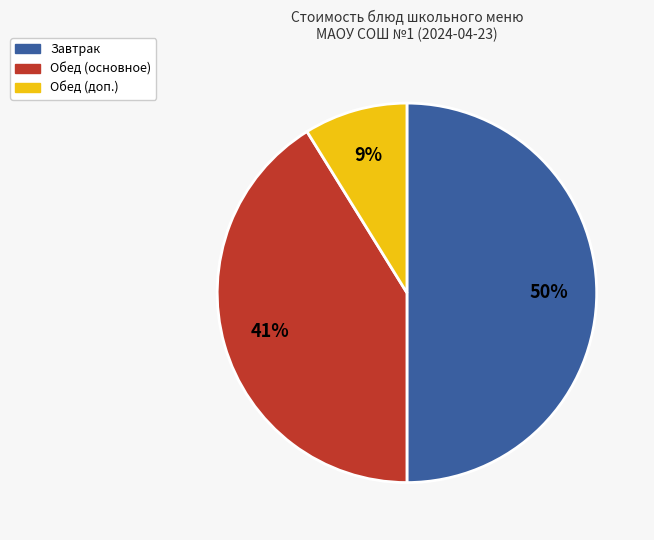

To the nearest percent, what is the average slice percentage?

33%